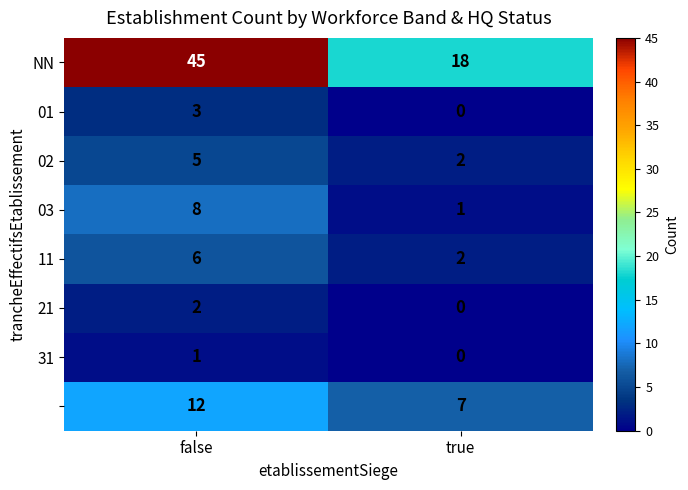

What is the maximum value shown in the chart?

45